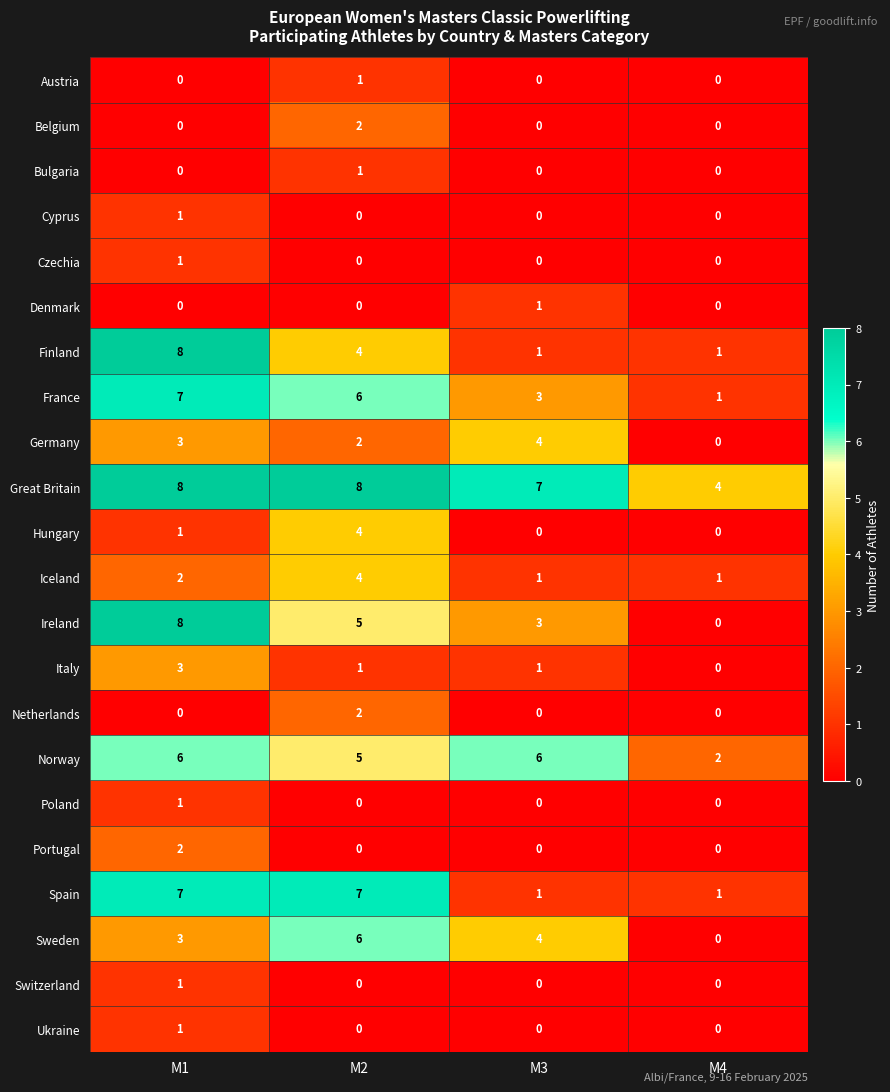

What is the spread (max minus min) of values at M2?

8